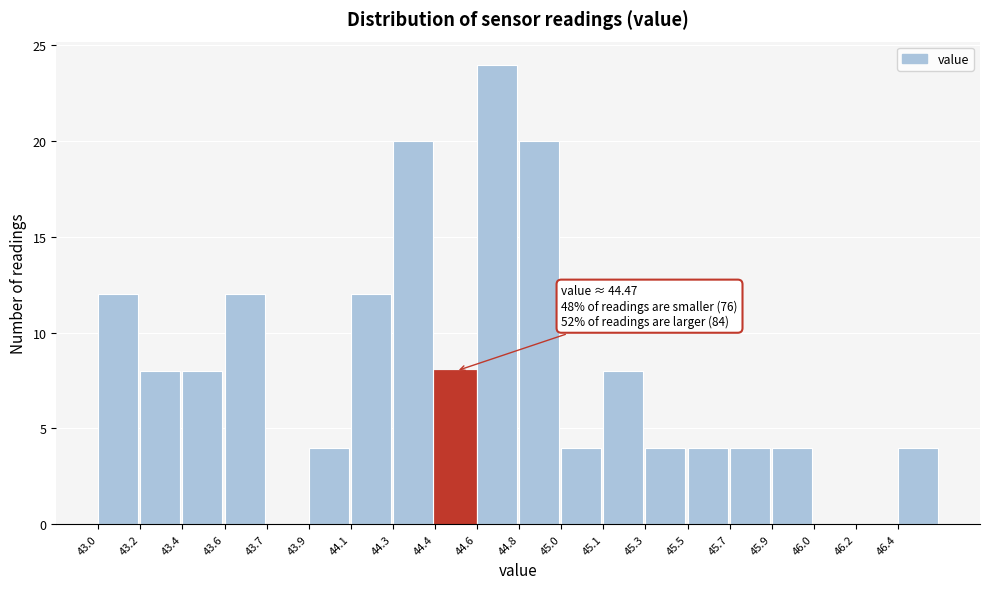

Reading right to left, what are all the values shown in this chart?

46.4=4	46.2=0	46.0=0	45.9=4	45.7=4	45.5=4	45.3=4	45.1=8	45.0=4	44.8=20	44.6=24	44.4=8	44.3=20	44.1=12	43.9=4	43.7=0	43.6=12	43.4=8	43.2=8	43.0=12